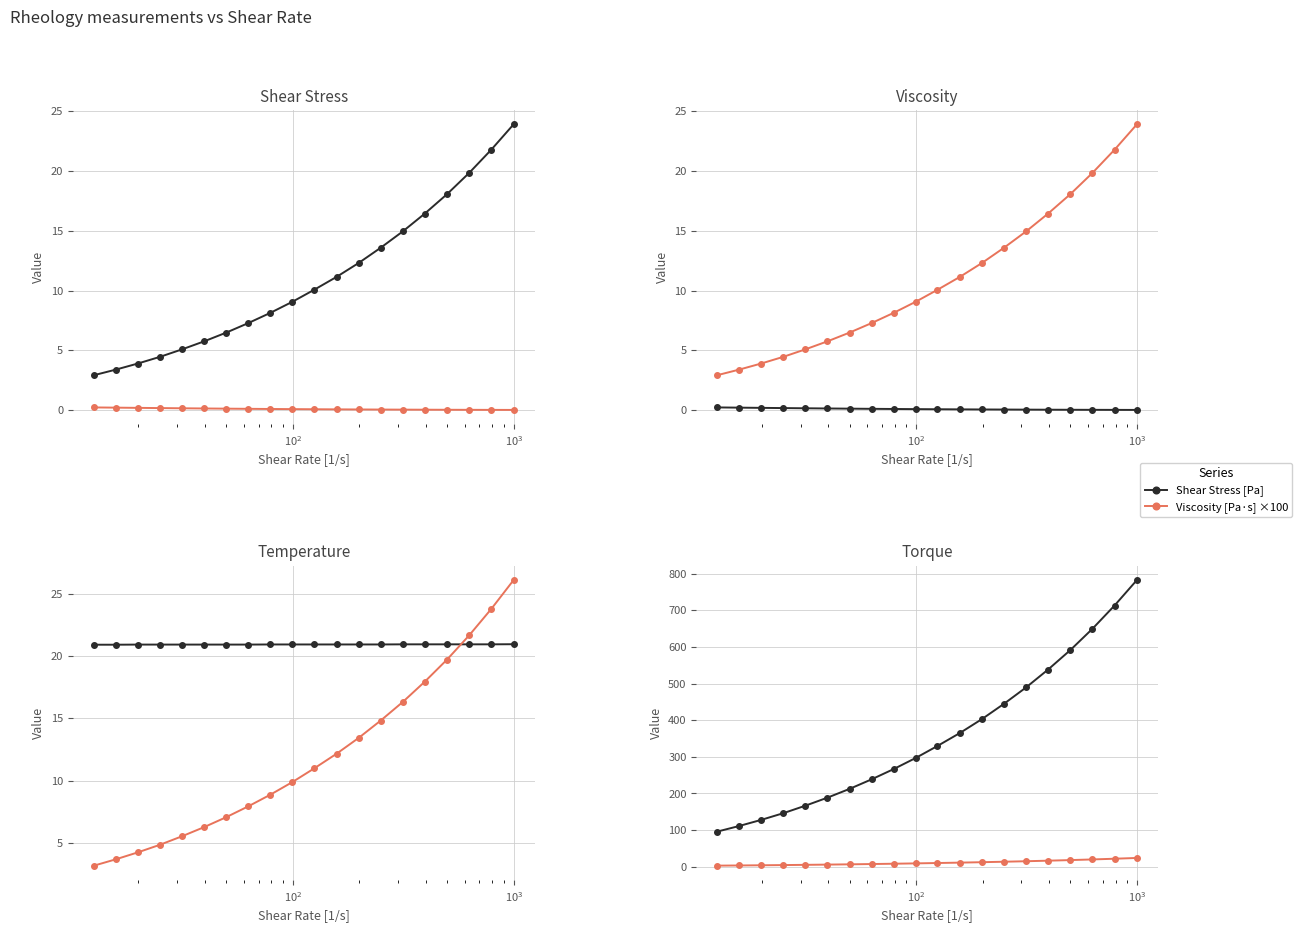

True or false: Torque [µN·m] and Torque (scaled) intersect in this chart.

False